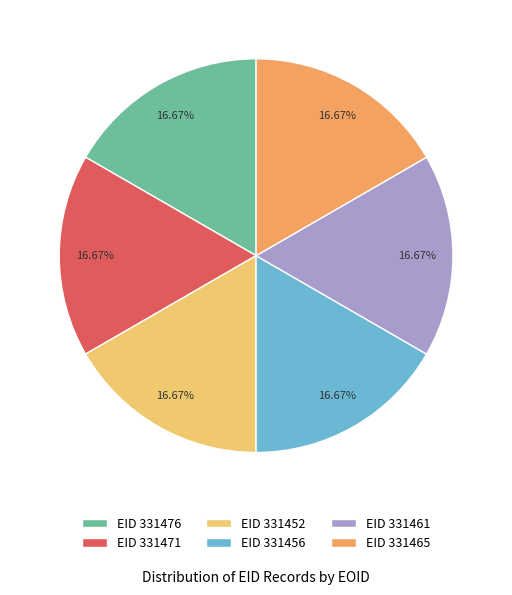

Is the sum of EID 331452 and EID 331476 greater than half?

No